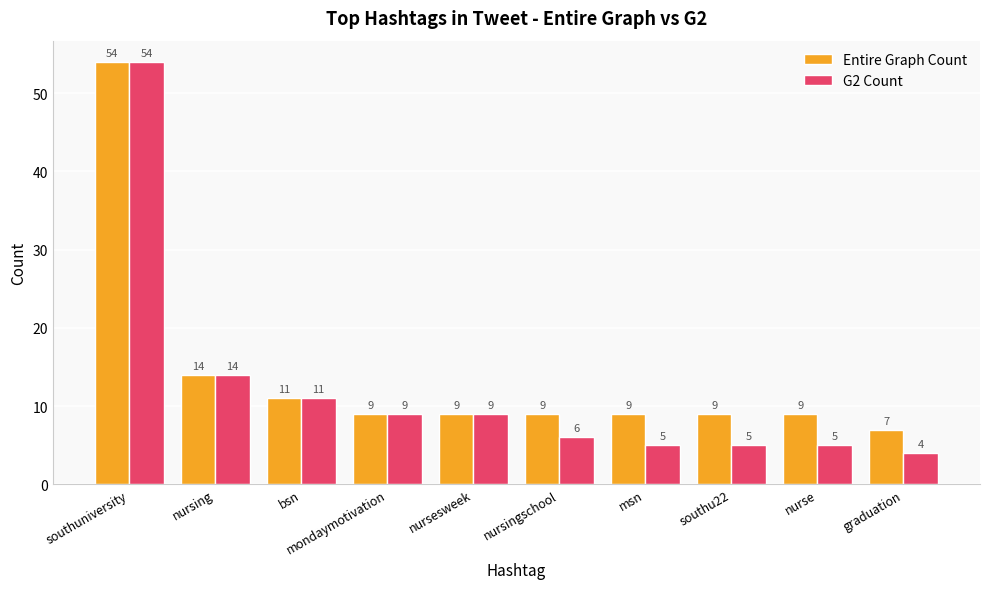

What are all the series names shown in the legend?

Entire Graph Count, G2 Count